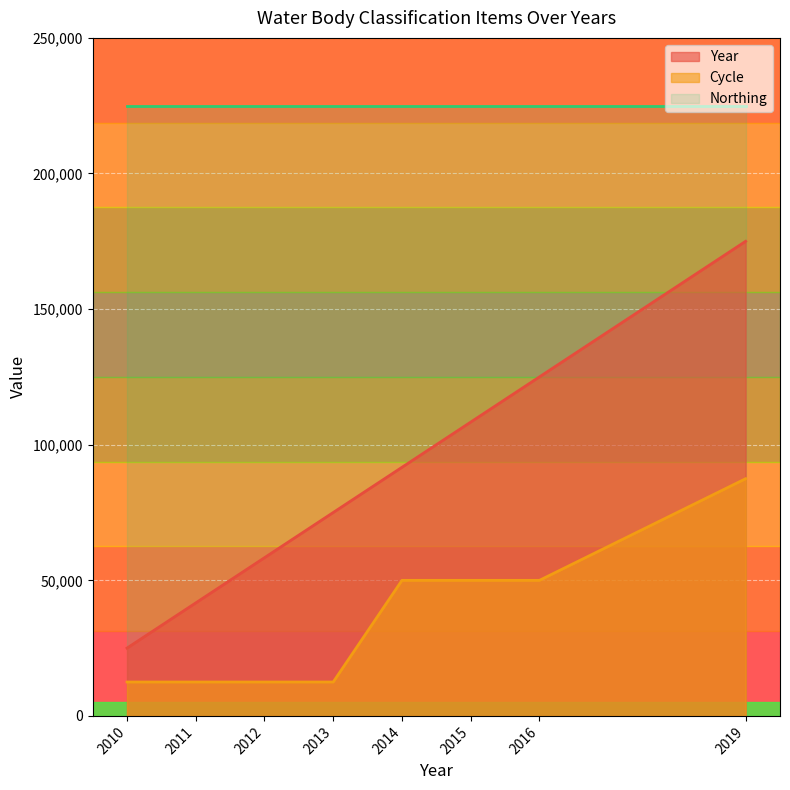

List the series in order of their peak value, highest first.

Northing, Year, Cycle